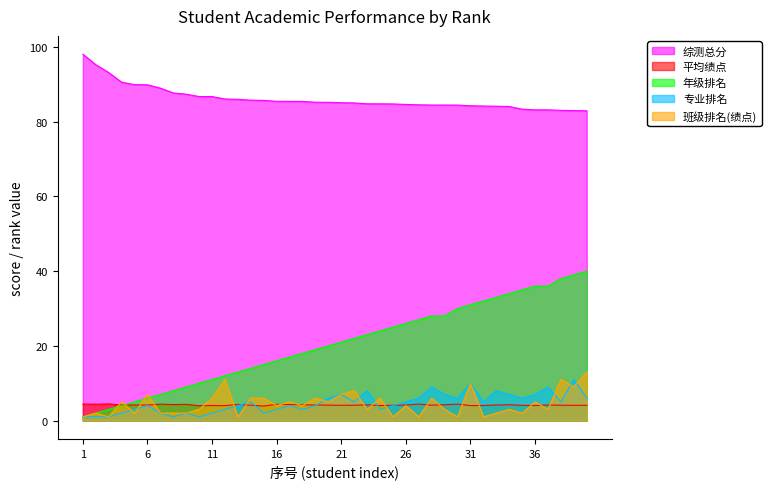

What is the value of the 班级排名(绩点) point at the 4th from the left?

5.0